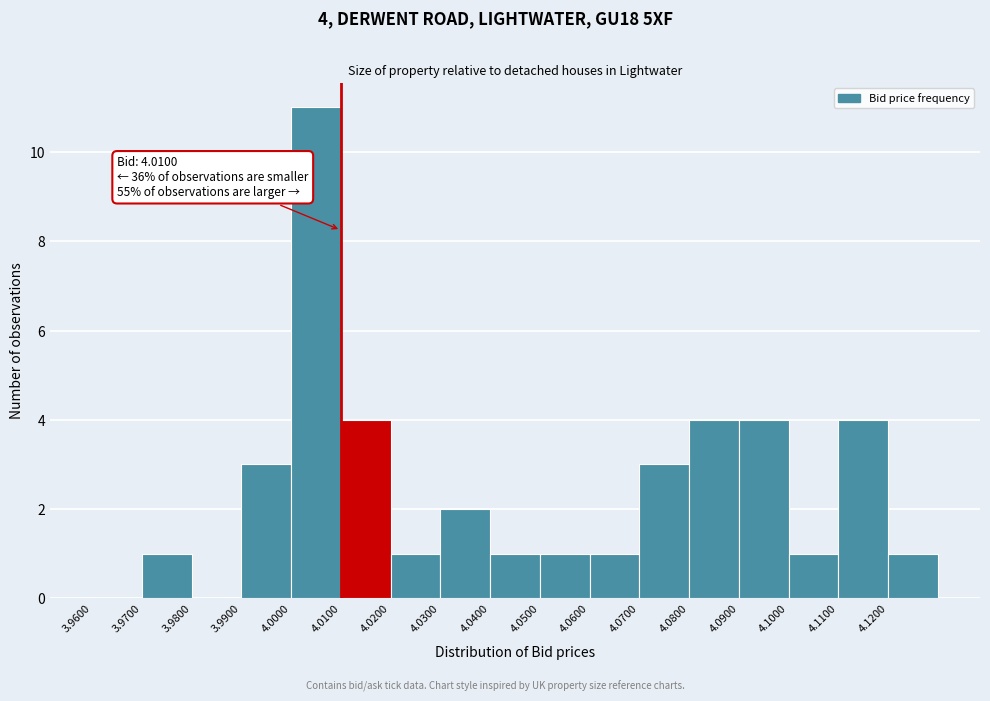

Over which range of the x-axis is the bar tallest?

4.00 to 4.01